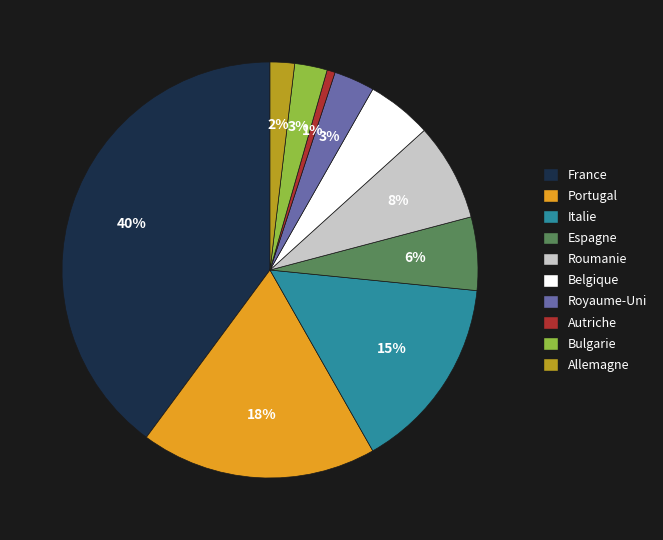

What percentage is the Portugal slice, to the nearest percent?

18%